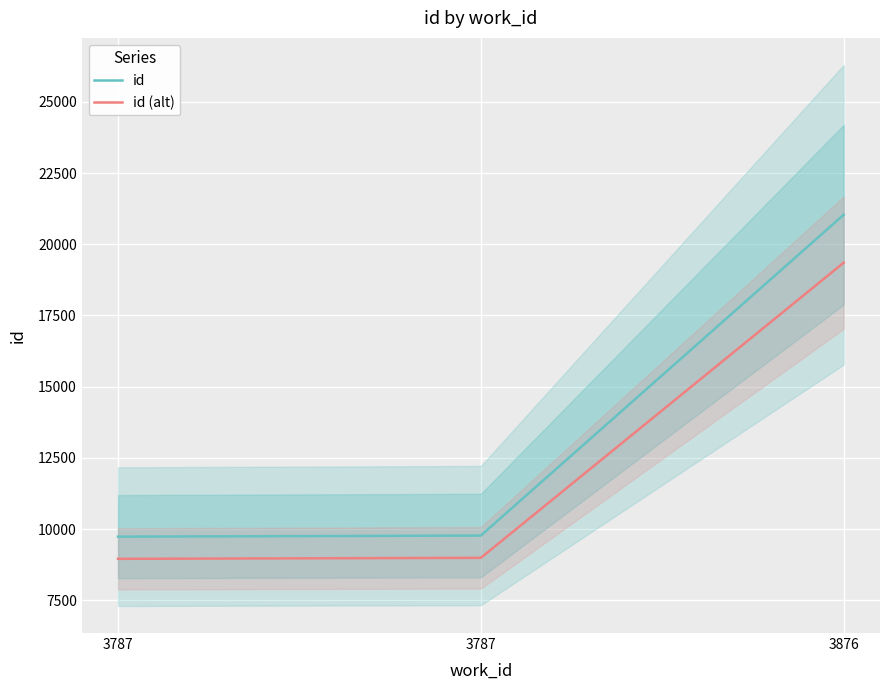

What are all the series names shown in the legend?

id, id (alt)